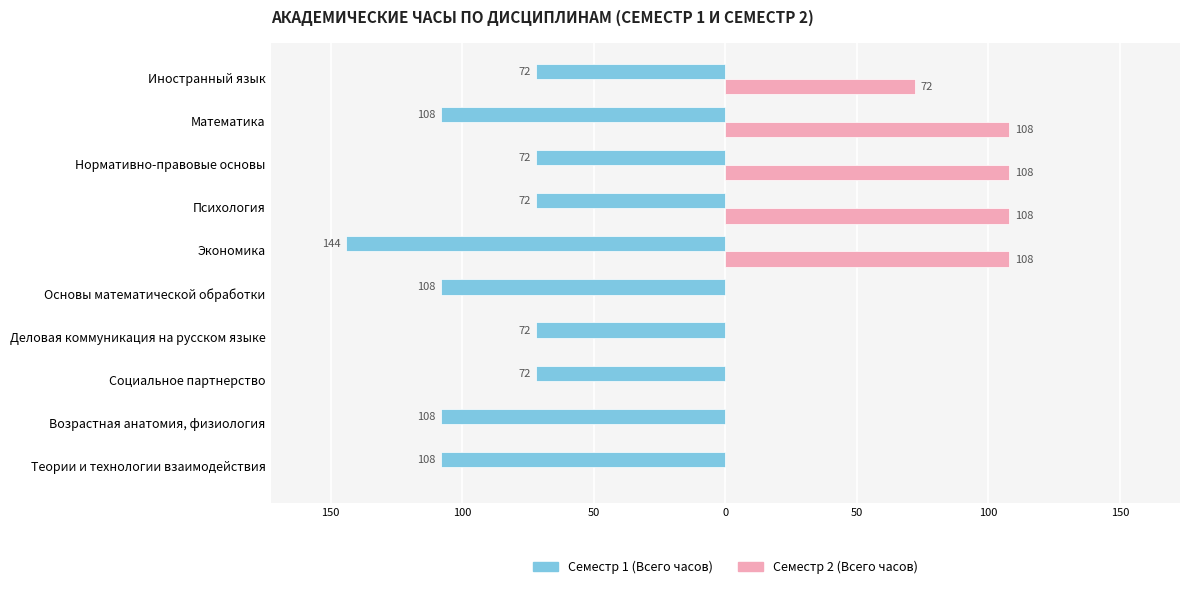

Reading left to right, extract all data points from this chart.

Семестр 1 (Всего часов): -108	-108	-72	-72	-108	-144	-72	-72	-108	-72
Семестр 2 (Всего часов): 0	0	0	0	0	108	108	108	108	72